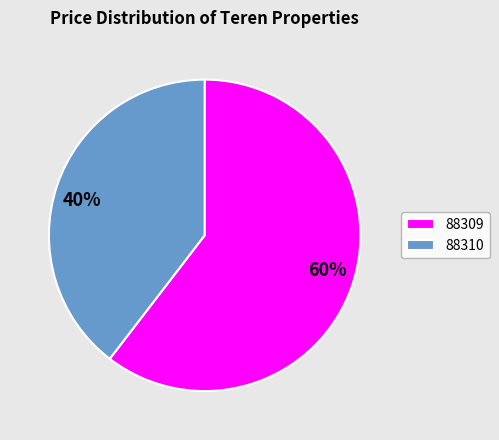

Which category has the biggest portion of the pie?

88309